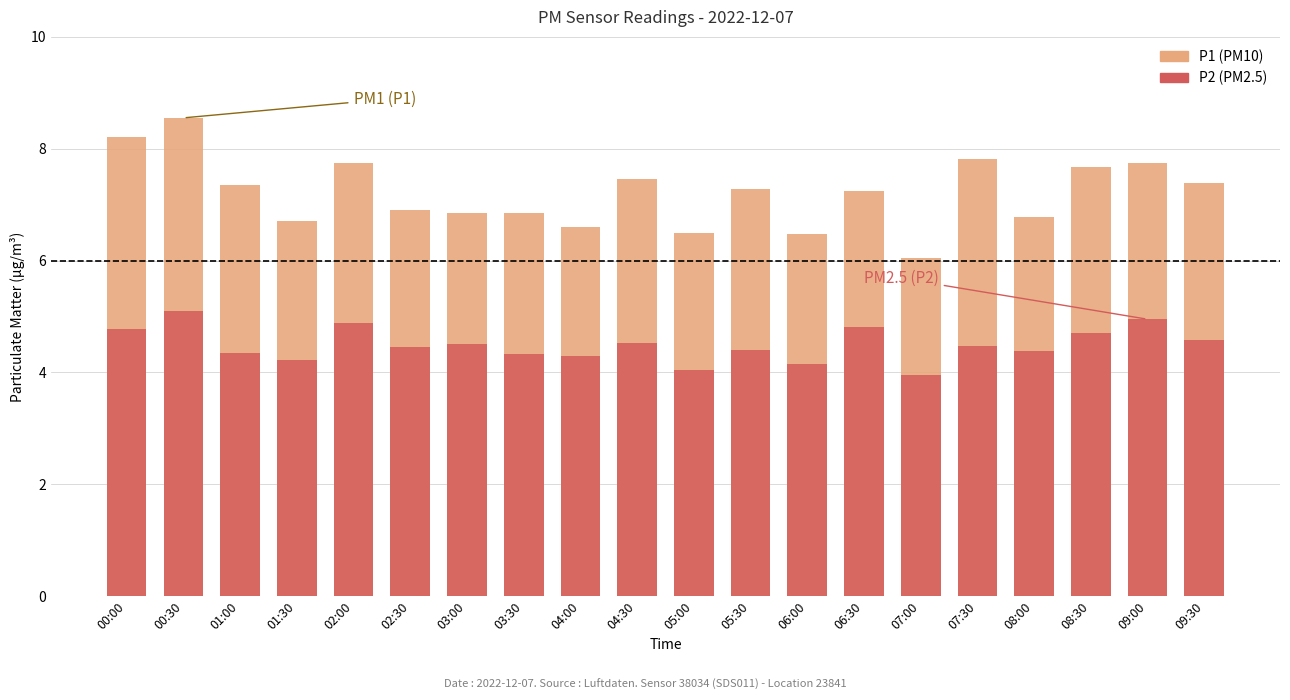

Reading left to right, list all the values displayed in this chart.

P1: 00:00=8.2	00:30=8.6	01:00=7.3	01:30=6.7	02:00=7.8	02:30=6.9	03:00=6.8	03:30=6.8	04:00=6.6	04:30=7.5	05:00=6.5	05:30=7.3	06:00=6.5	06:30=7.2	07:00=6.0	07:30=7.8	08:00=6.8	08:30=7.7	09:00=7.8	09:30=7.4
P2: 00:00=4.8	00:30=5.1	01:00=4.3	01:30=4.2	02:00=4.9	02:30=4.5	03:00=4.5	03:30=4.3	04:00=4.3	04:30=4.5	05:00=4.0	05:30=4.4	06:00=4.2	06:30=4.8	07:00=4.0	07:30=4.5	08:00=4.4	08:30=4.7	09:00=5.0	09:30=4.6